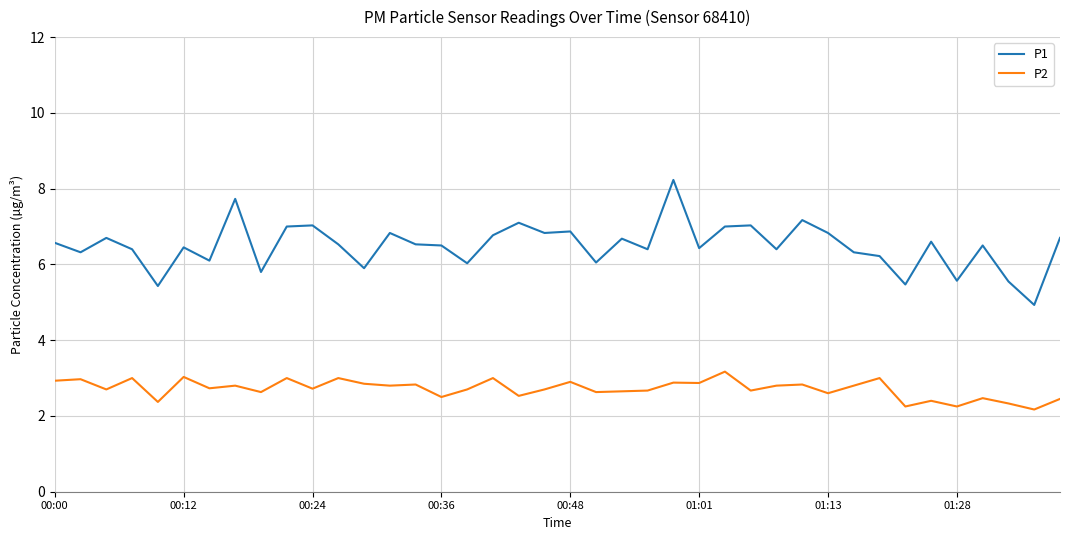

What is the difference between the maximum and minimum values in the P2 series?

1.0